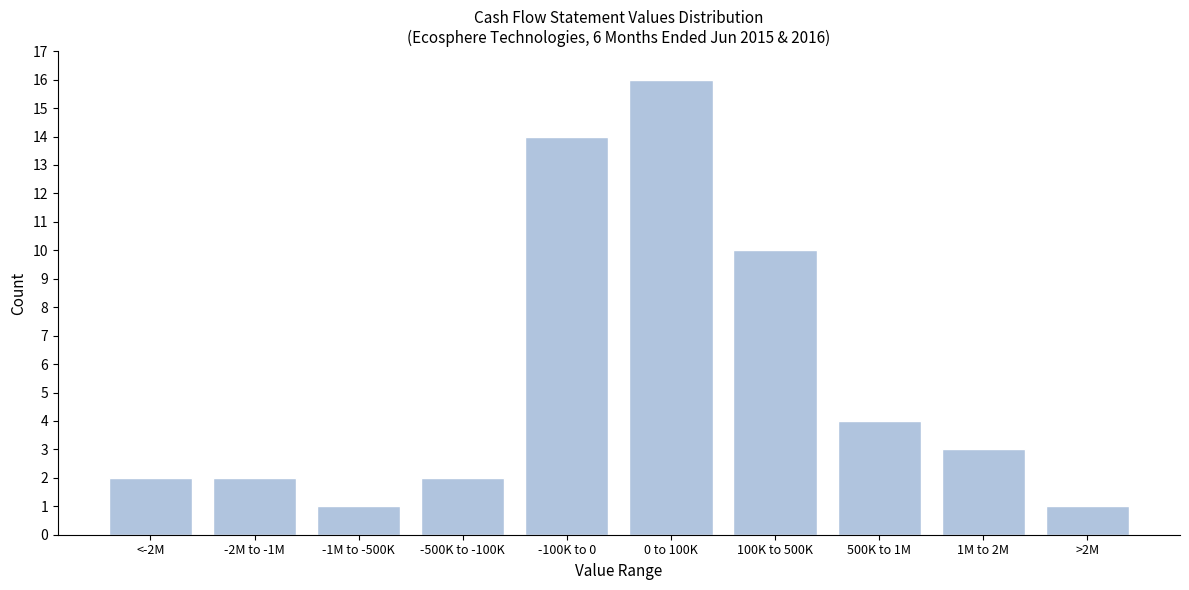

Reading right to left, transcribe all the data shown in this chart.

>2M=1	1M to 2M=3	500K to 1M=4	100K to 500K=10	0 to 100K=16	-100K to 0=14	-500K to -100K=2	-1M to -500K=1	-2M to -1M=2	<-2M=2